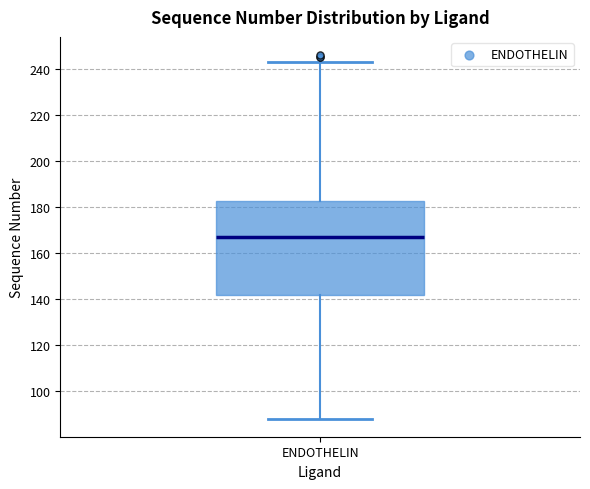

Transcribe this box plot: give where the median line is, the range the box spans, and where the two whiskers end, as read against the y-axis. The values are not printed on the chart, so give them approximately, as read against the axis.

median 168, box 142 to 182, whiskers 88 to 244